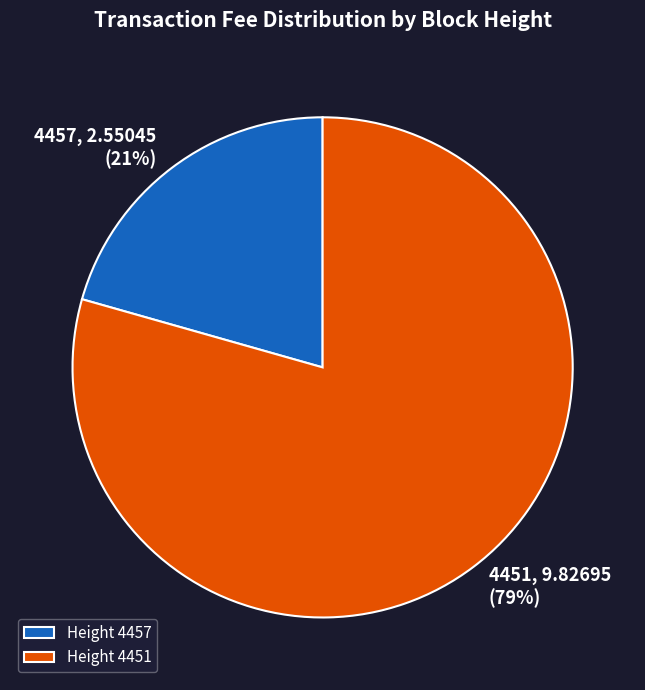

Count the number of slices in the pie.

2